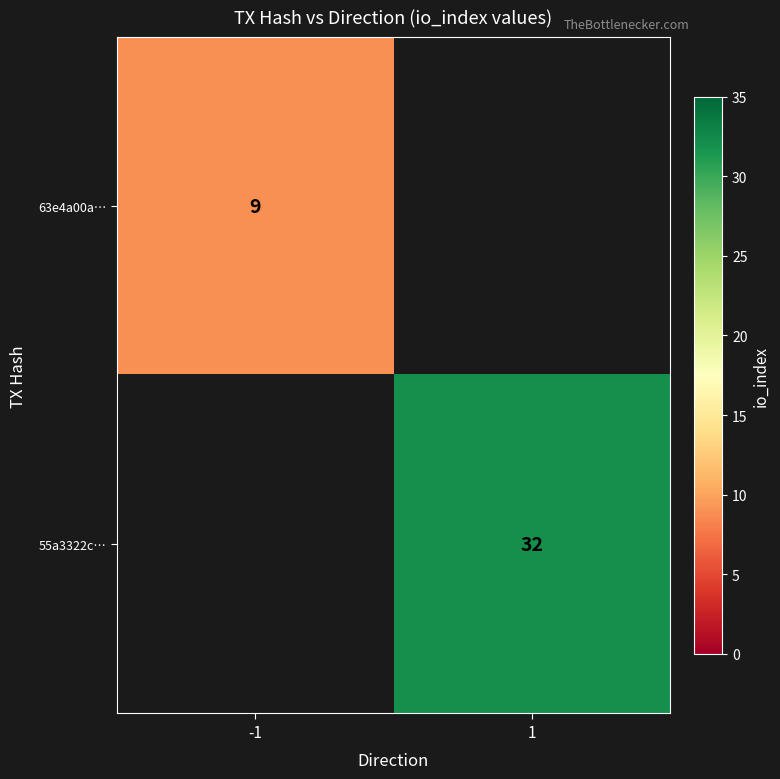

The value of 63e4a00a… at -1 is 5. True or false?

False